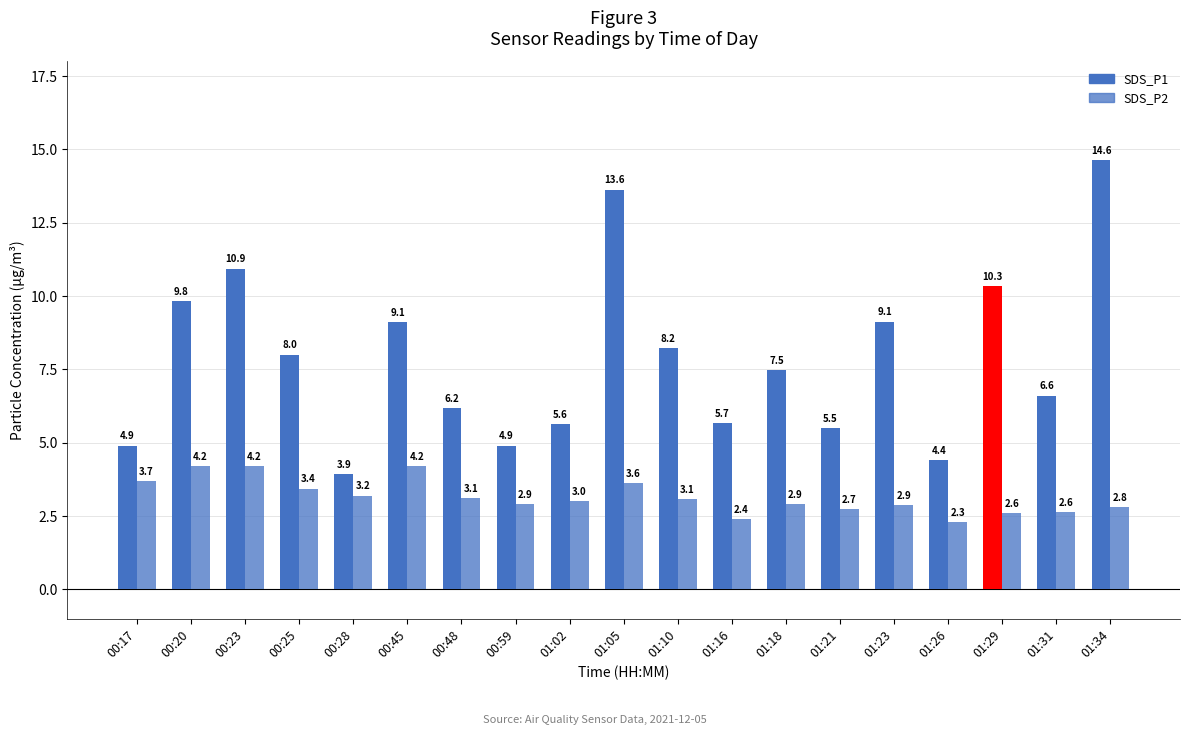

What are all the series names shown in the legend?

SDS_P1, SDS_P2